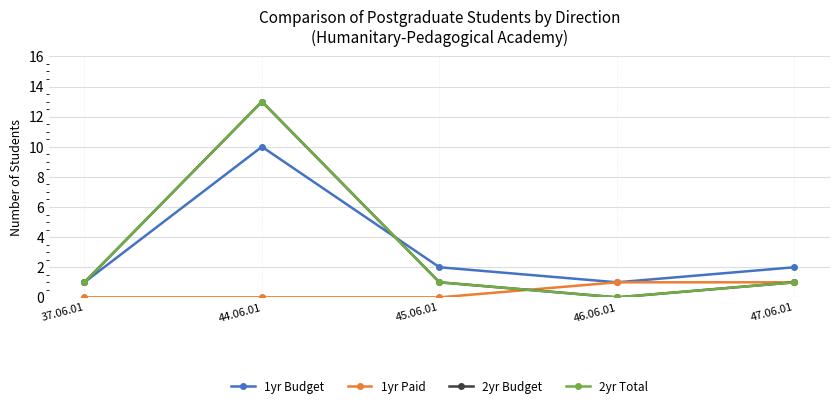

Does the chart have visible grid lines?

Yes